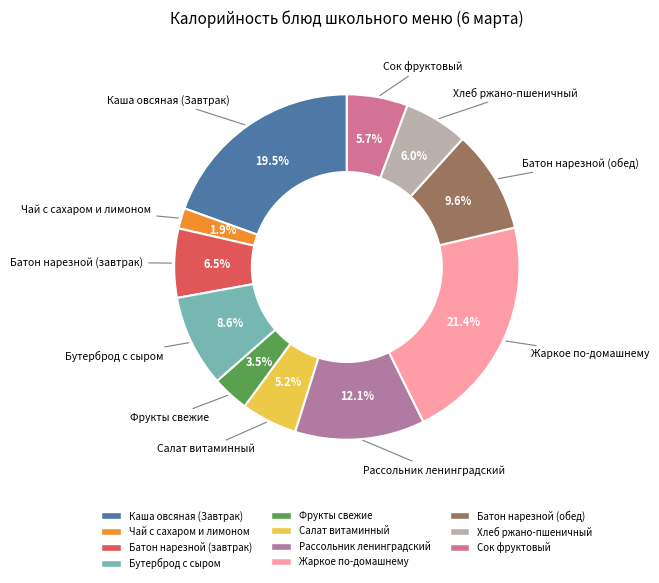

To the nearest percent, what portion does Бутерброд с сыром represent?

9%